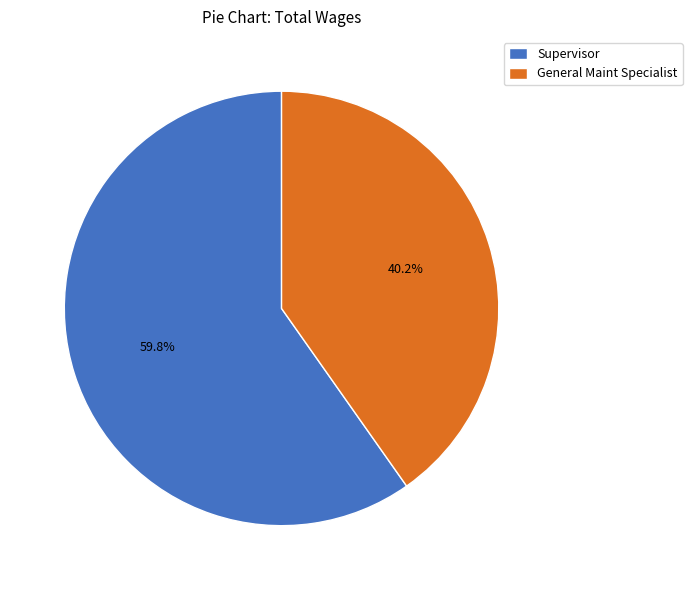

Rank the categories by value from lowest to highest.

General Maint Specialist, Supervisor